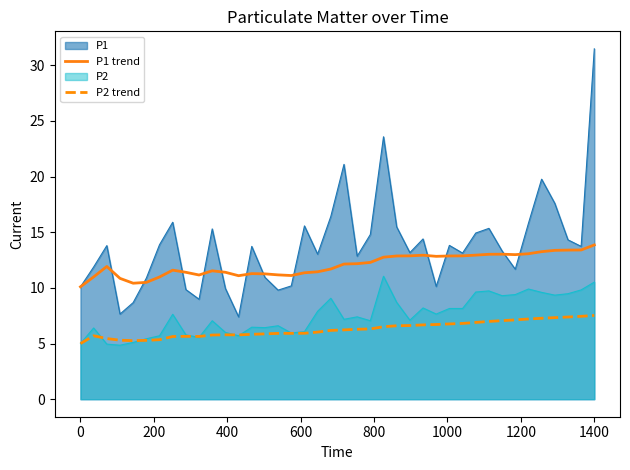

True or false: P1 trend and P2 trend intersect in this chart.

False